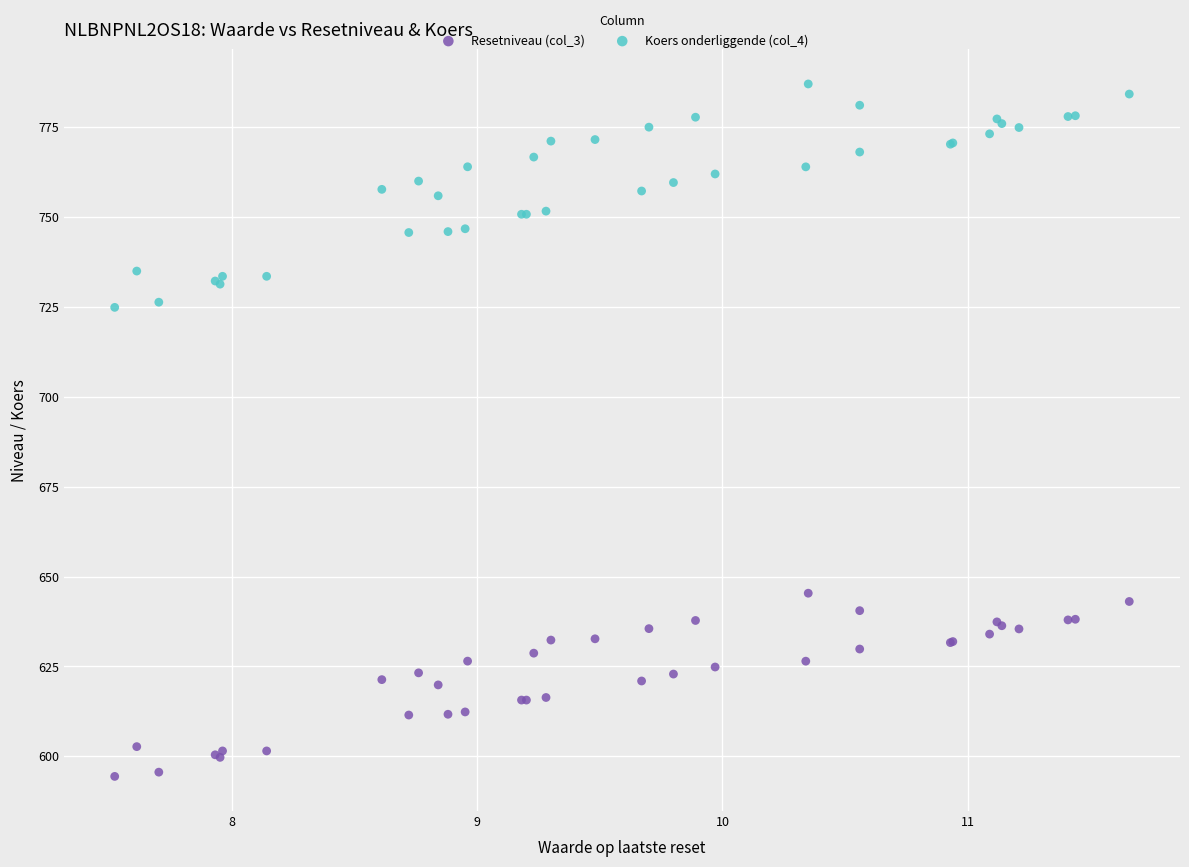

What is the X range (max minus min) for the scatter plot?

4.1